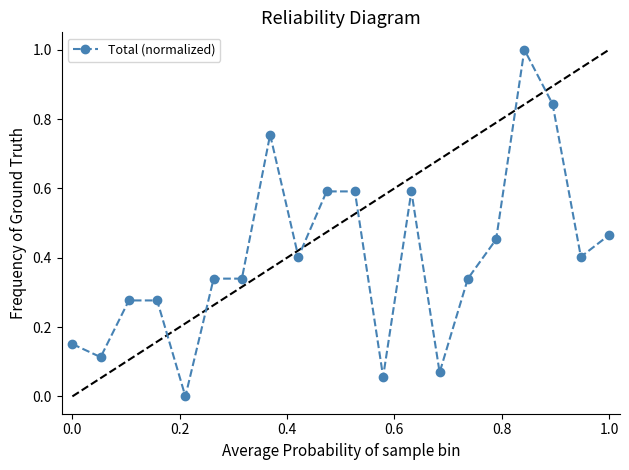

True or false: the data has more than 0 interior local peaks.

True